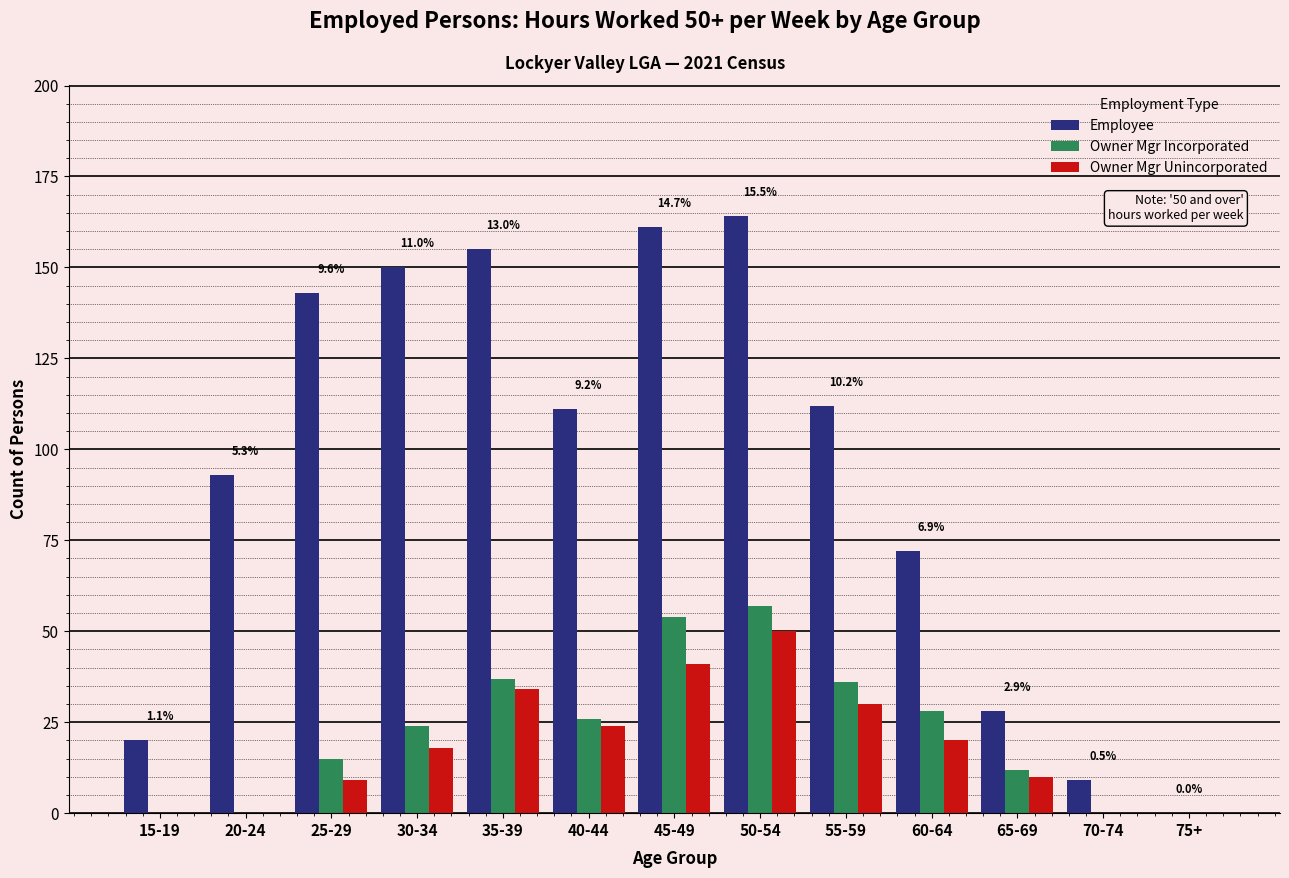

What is the maximum value shown in the chart?

164